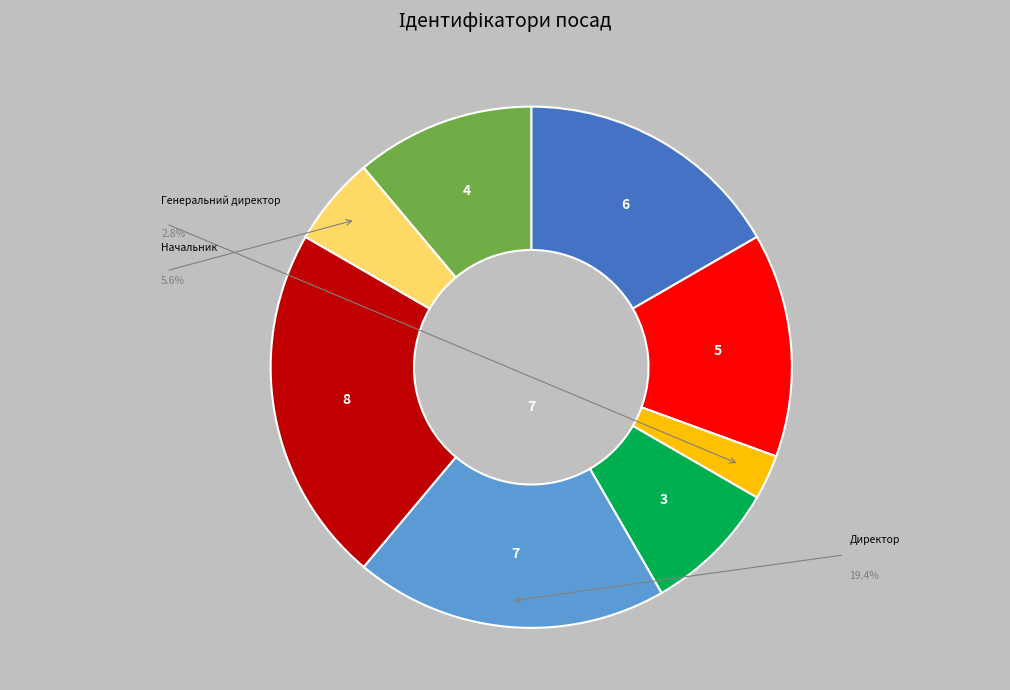

Is there a majority slice in this chart?

No